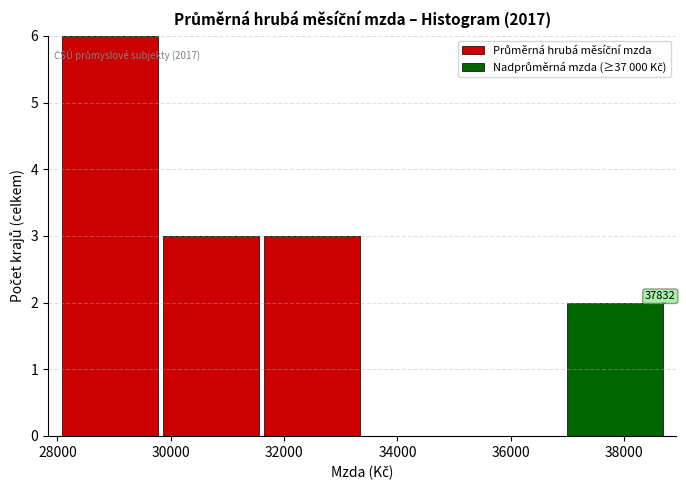

Which range on the x-axis has the tallest stacked bar (by total height)?

28000 to 29800